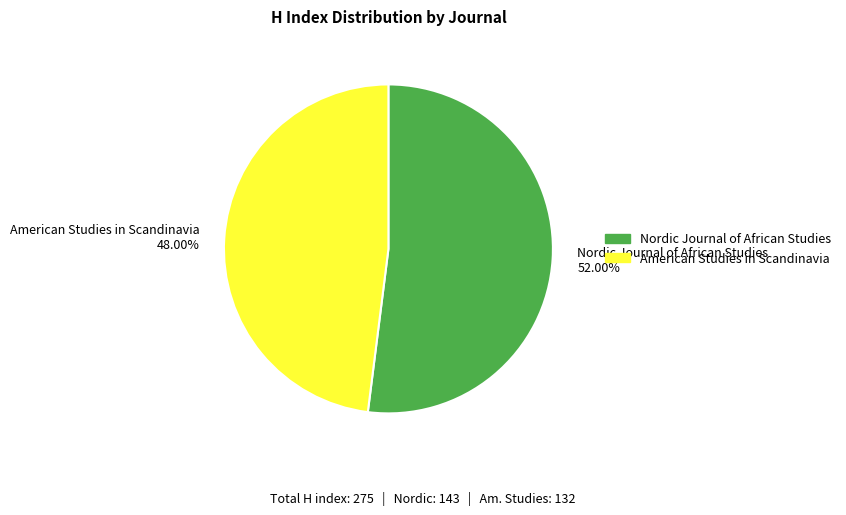

How many segments does this pie chart have?

2